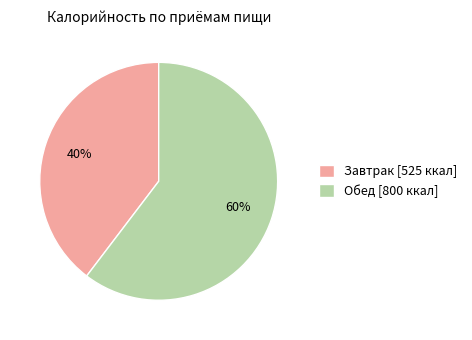

To the nearest percent, what percentage of the pie is Обед?

60%